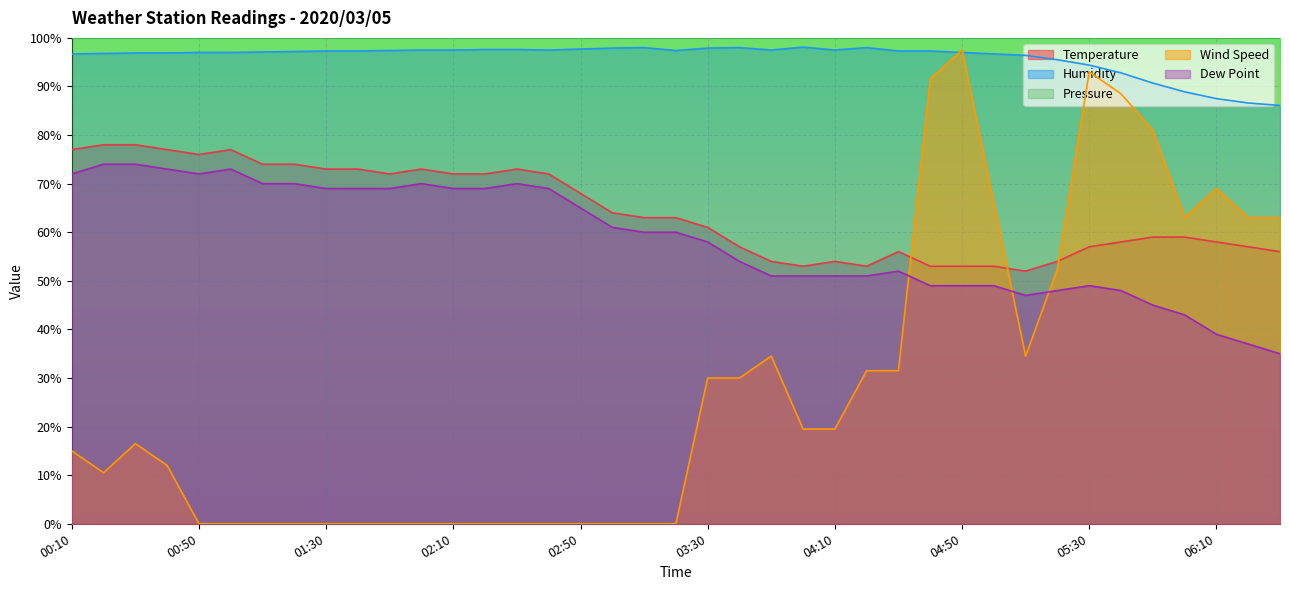

True or false: Temperature and Dew Point cross at least once.

False